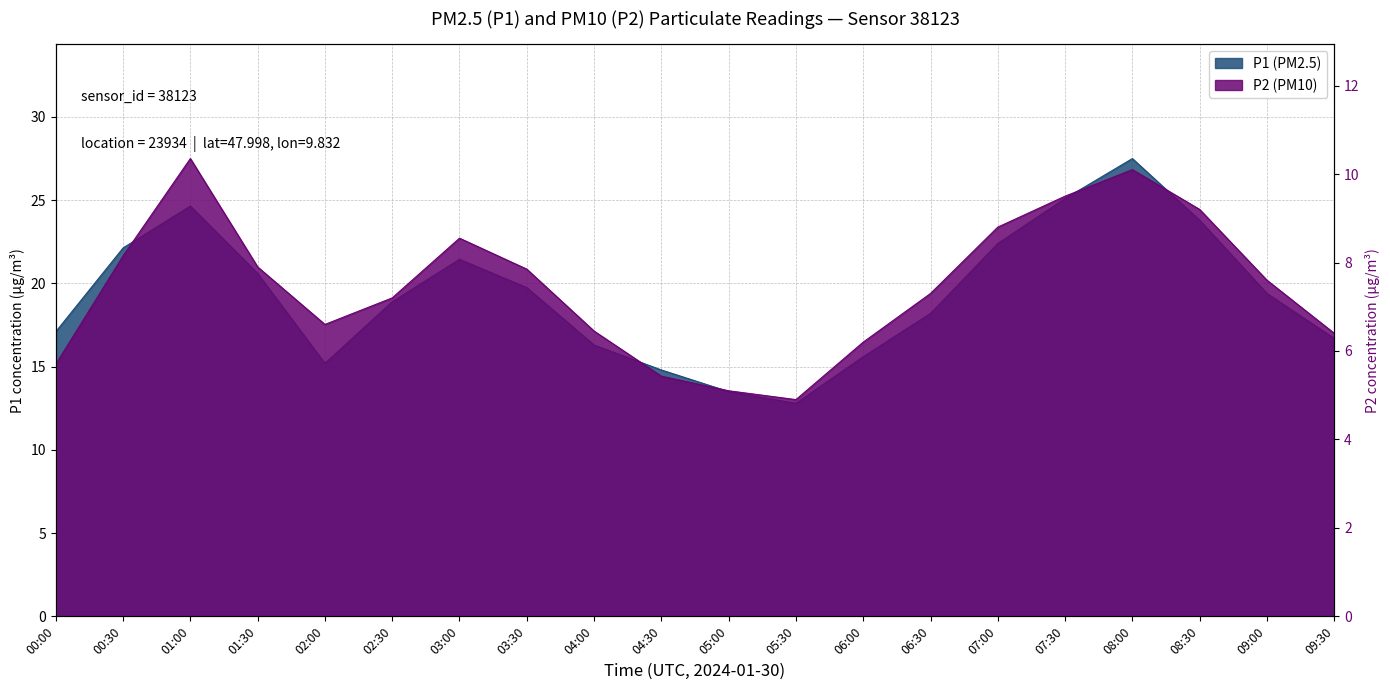

The value of P1 at 02:00 is 4.9. True or false?

False